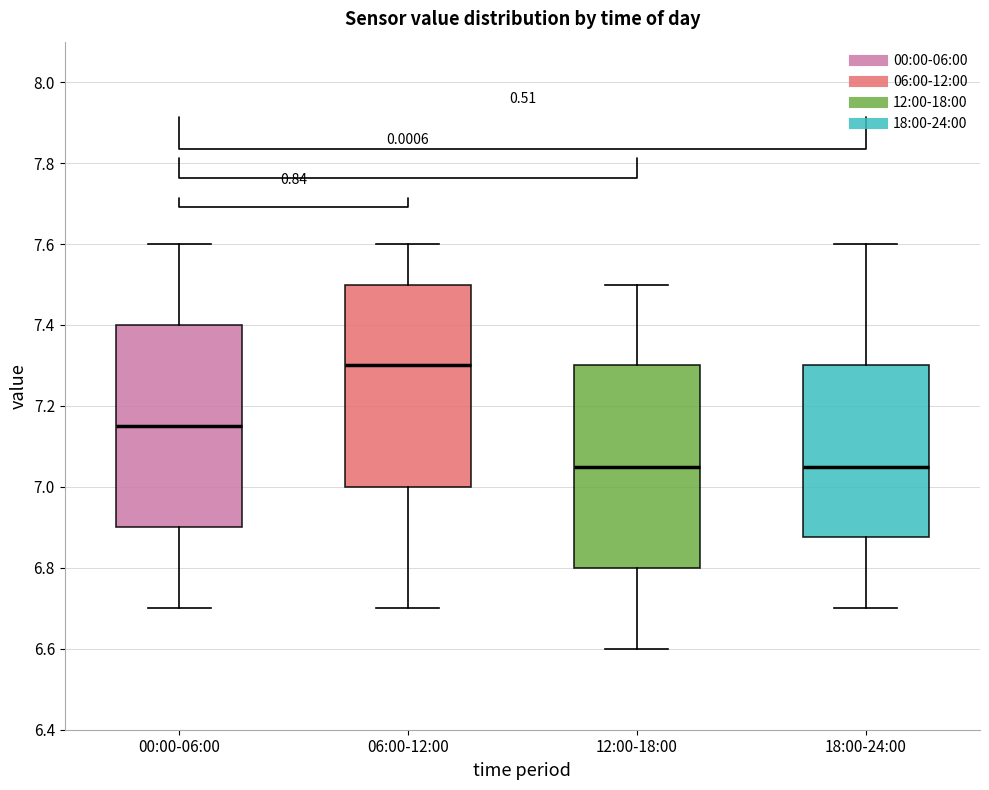

Reading left to right, read every box against the y-axis: the position of its median line, the range the box covers, and the ends of its whiskers. The values are not printed on the chart, so give them approximately, as read against the axis.

00:00-06:00: median 7.16, box 6.90 to 7.40, whiskers 6.70 to 7.60
06:00-12:00: median 7.30, box 7.00 to 7.50, whiskers 6.70 to 7.60
12:00-18:00: median 7.06, box 6.80 to 7.30, whiskers 6.60 to 7.50
18:00-24:00: median 7.06, box 6.88 to 7.30, whiskers 6.70 to 7.60